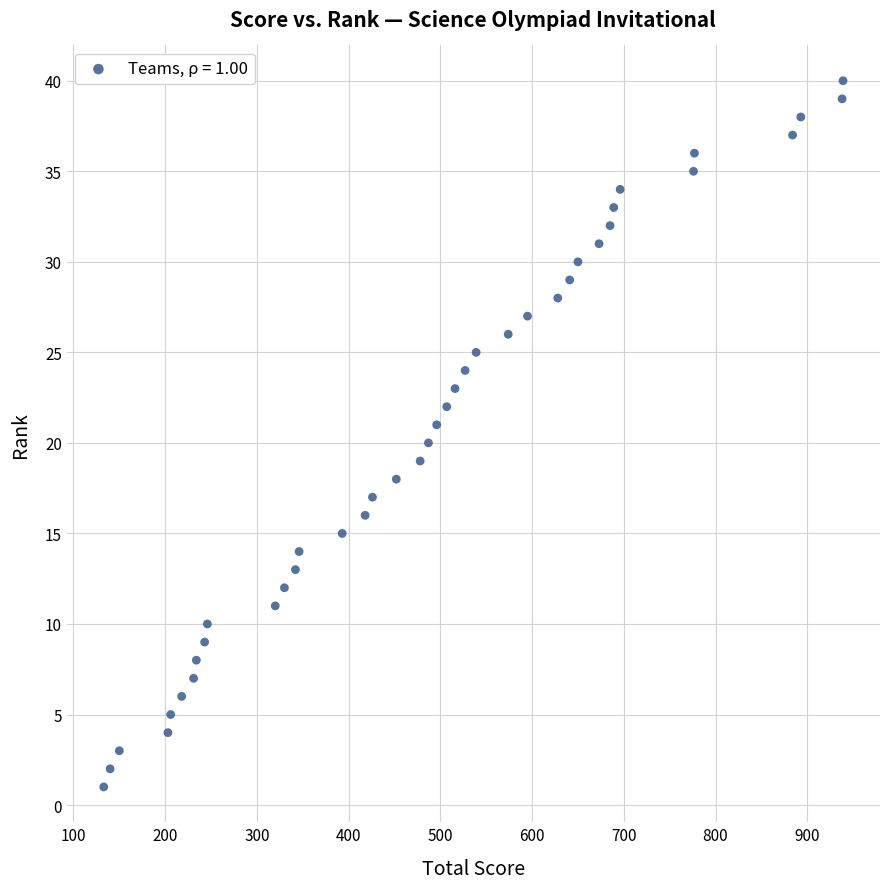

What is the range of Y values (max minus min)?

39